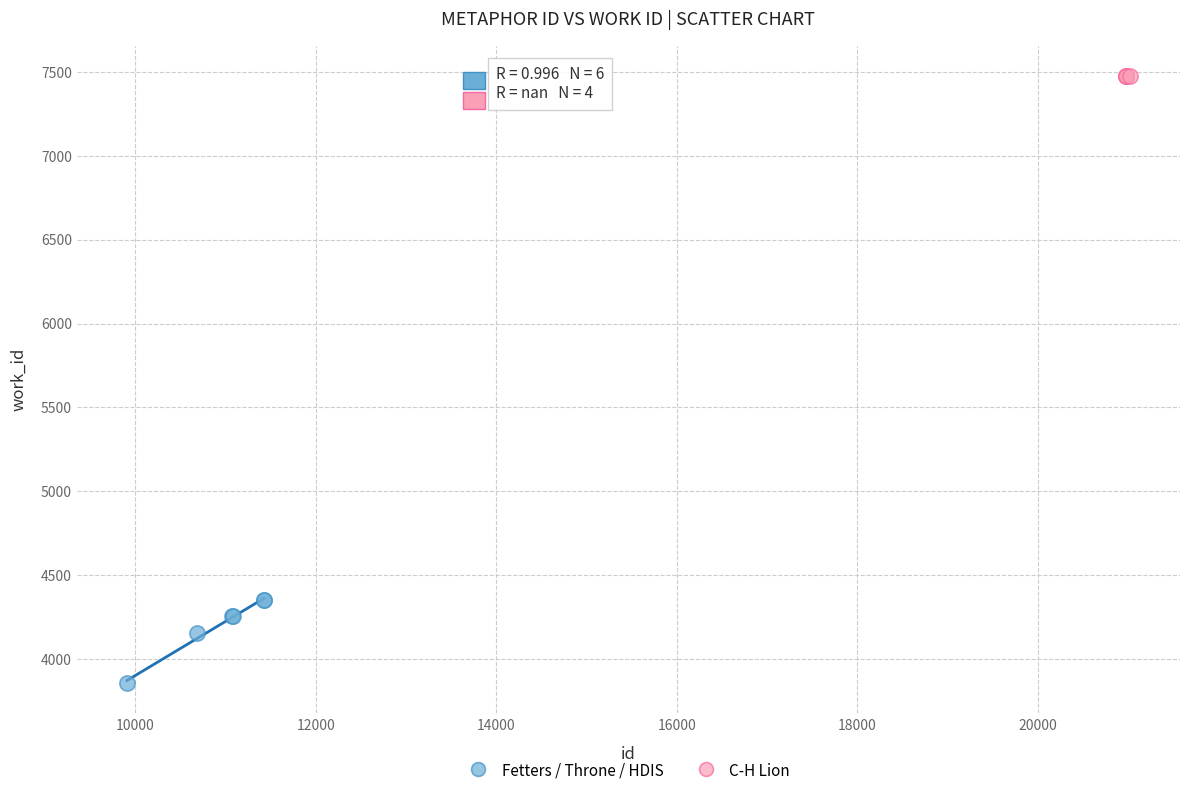

Which series contains the lowest Y value?

Fetters / Throne / HDIS